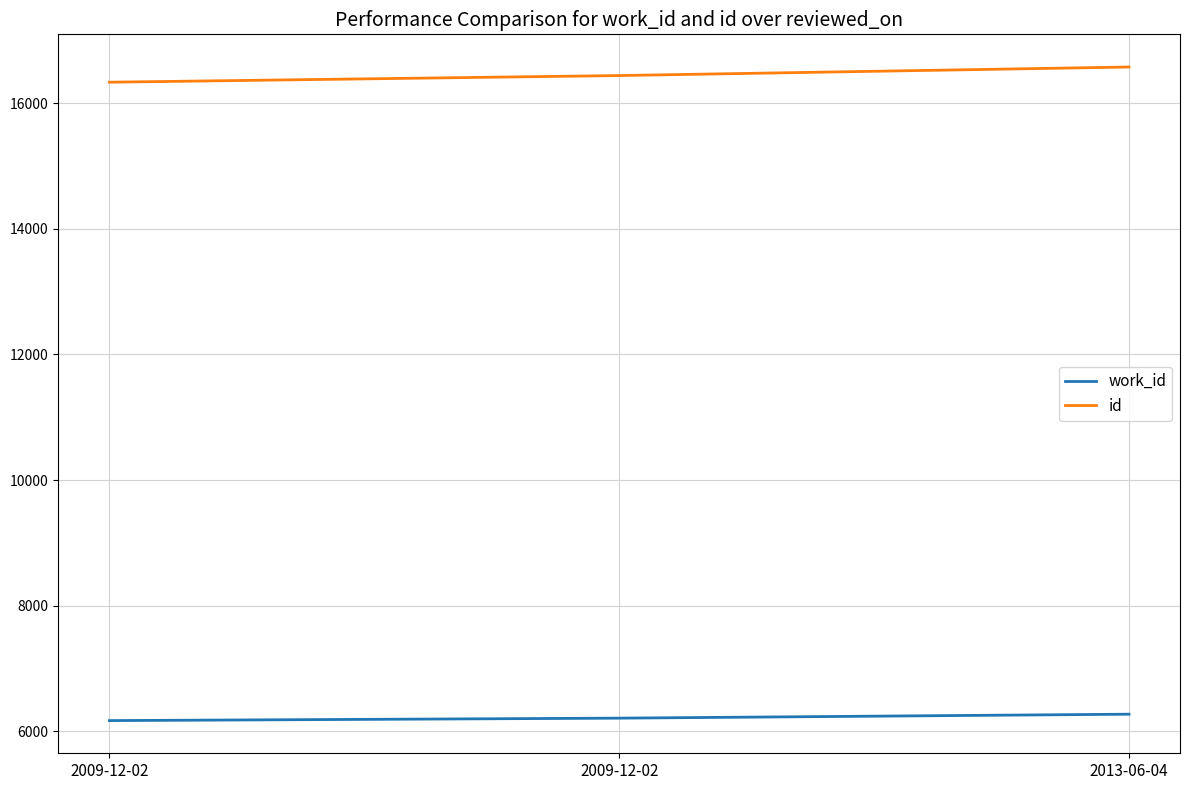

Is this an area chart (filled region under the line)?

No